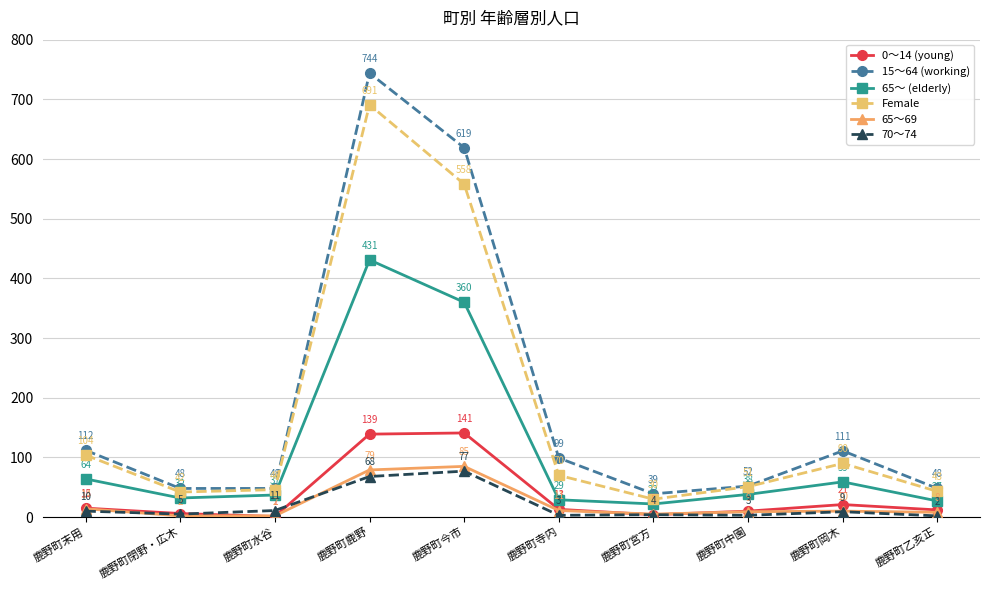

What is the sum of the Female values at 鹿野町今市 and 鹿野町中園?

609